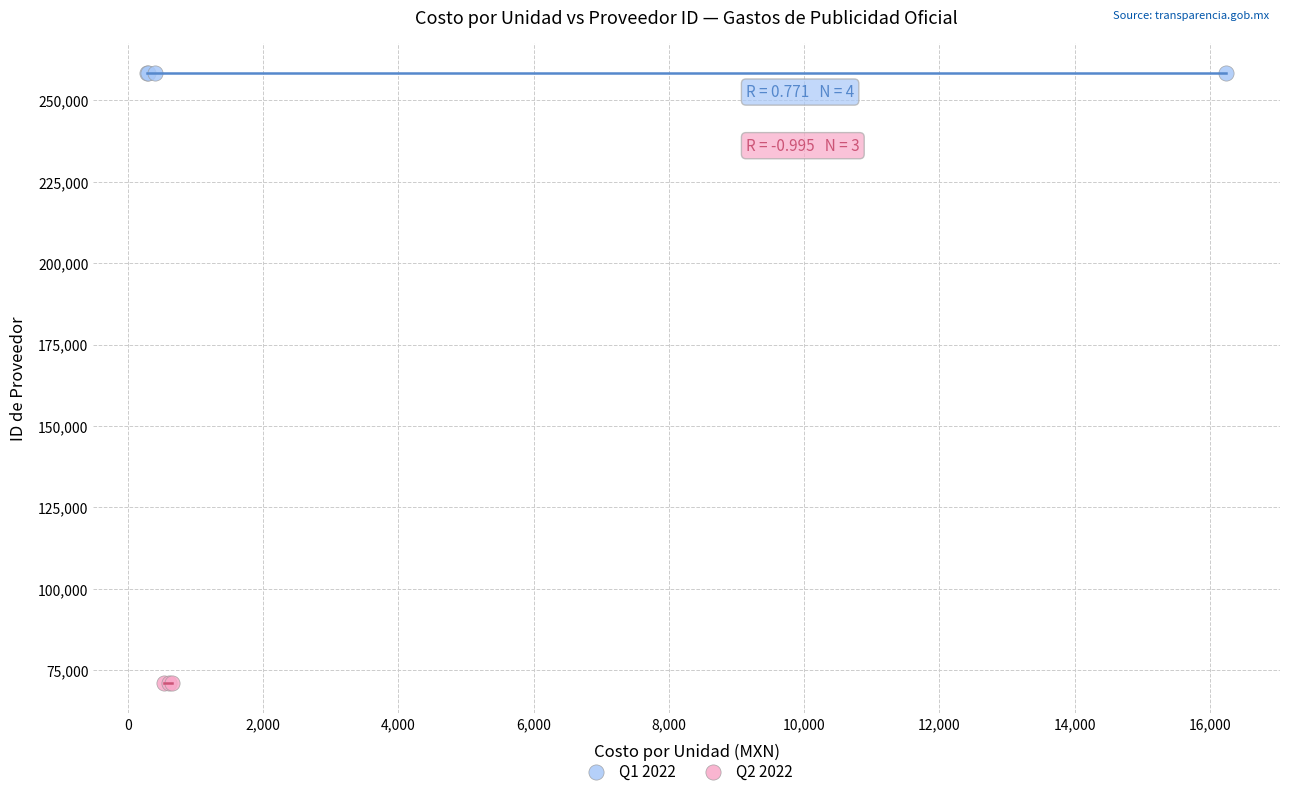

Which series contains the highest Y value?

Q1 2022